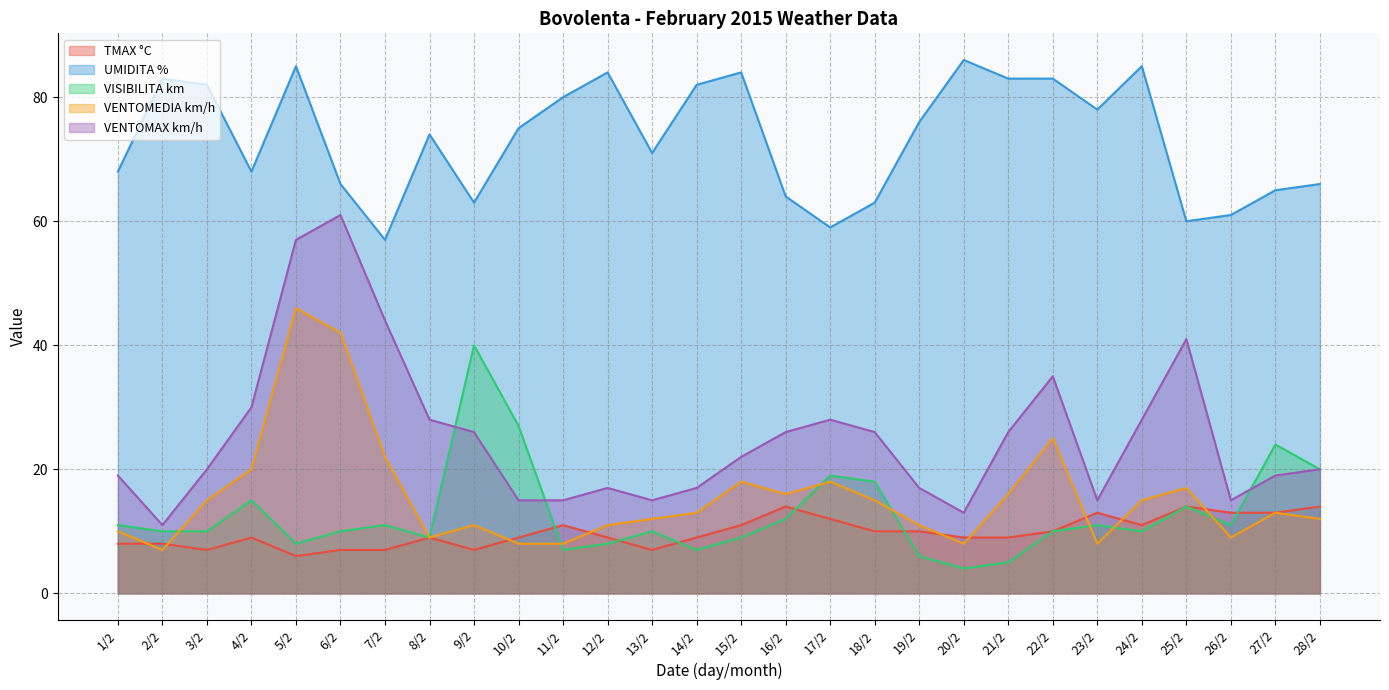

Reading left to right, what are all the values shown in this chart?

TMAX °C: 1/2=8	2/2=8	3/2=7	4/2=9	5/2=6	6/2=7	7/2=7	8/2=9	9/2=7	10/2=9	11/2=11	12/2=9	13/2=7	14/2=9	15/2=11	16/2=14	17/2=12	18/2=10	19/2=10	20/2=9	21/2=9	22/2=10	23/2=13	24/2=11	25/2=14	26/2=13	27/2=13	28/2=14
UMIDITA %: 1/2=68	2/2=83	3/2=82	4/2=68	5/2=85	6/2=66	7/2=57	8/2=74	9/2=63	10/2=75	11/2=80	12/2=84	13/2=71	14/2=82	15/2=84	16/2=64	17/2=59	18/2=63	19/2=76	20/2=86	21/2=83	22/2=83	23/2=78	24/2=85	25/2=60	26/2=61	27/2=65	28/2=66
VISIBILITA km: 1/2=11	2/2=10	3/2=10	4/2=15	5/2=8	6/2=10	7/2=11	8/2=9	9/2=40	10/2=27	11/2=7	12/2=8	13/2=10	14/2=7	15/2=9	16/2=12	17/2=19	18/2=18	19/2=6	20/2=4	21/2=5	22/2=10	23/2=11	24/2=10	25/2=14	26/2=11	27/2=24	28/2=20
VENTOMEDIA km/h: 1/2=10	2/2=7	3/2=15	4/2=20	5/2=46	6/2=42	7/2=22	8/2=9	9/2=11	10/2=8	11/2=8	12/2=11	13/2=12	14/2=13	15/2=18	16/2=16	17/2=18	18/2=15	19/2=11	20/2=8	21/2=16	22/2=25	23/2=8	24/2=15	25/2=17	26/2=9	27/2=13	28/2=12
VENTOMAX km/h: 1/2=19	2/2=11	3/2=20	4/2=30	5/2=57	6/2=61	7/2=44	8/2=28	9/2=26	10/2=15	11/2=15	12/2=17	13/2=15	14/2=17	15/2=22	16/2=26	17/2=28	18/2=26	19/2=17	20/2=13	21/2=26	22/2=35	23/2=15	24/2=28	25/2=41	26/2=15	27/2=19	28/2=20